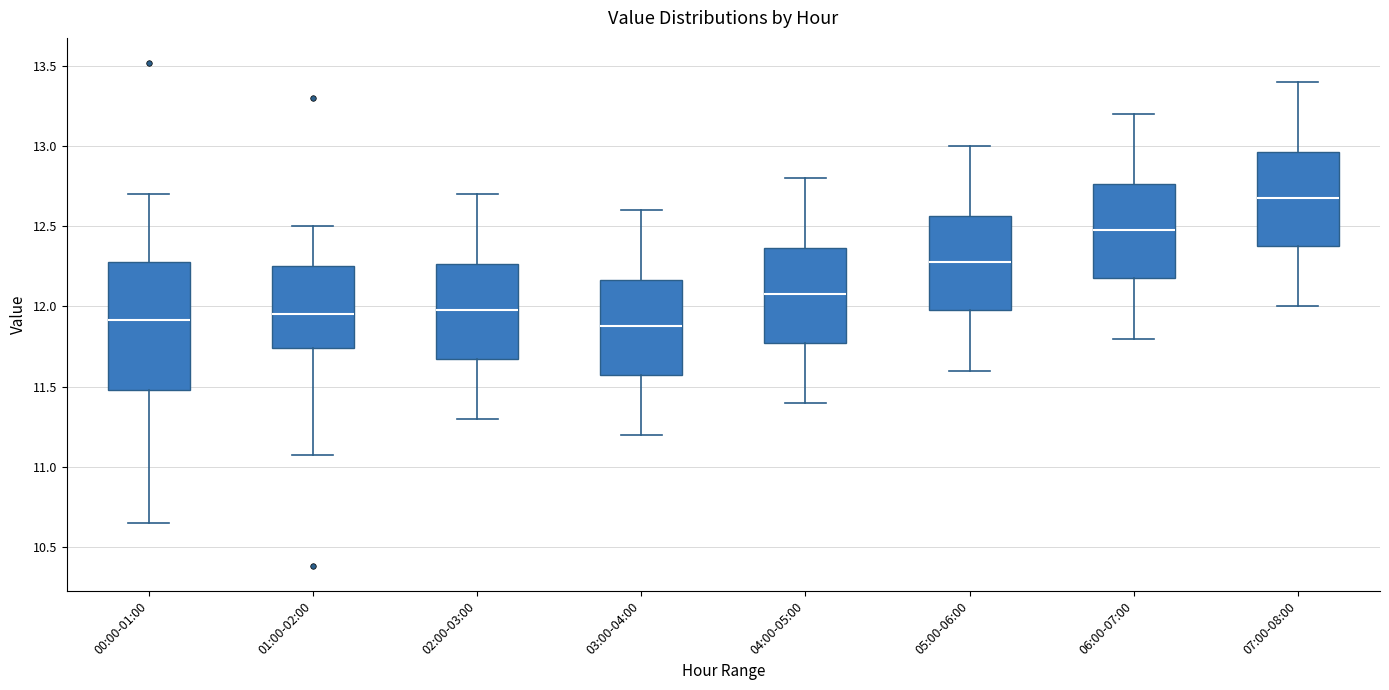

Where does the upper whisker of the box for 04:00-05:00 end on the y-axis? The values are not printed on the chart, so give them approximately, as read against the axis.

12.80